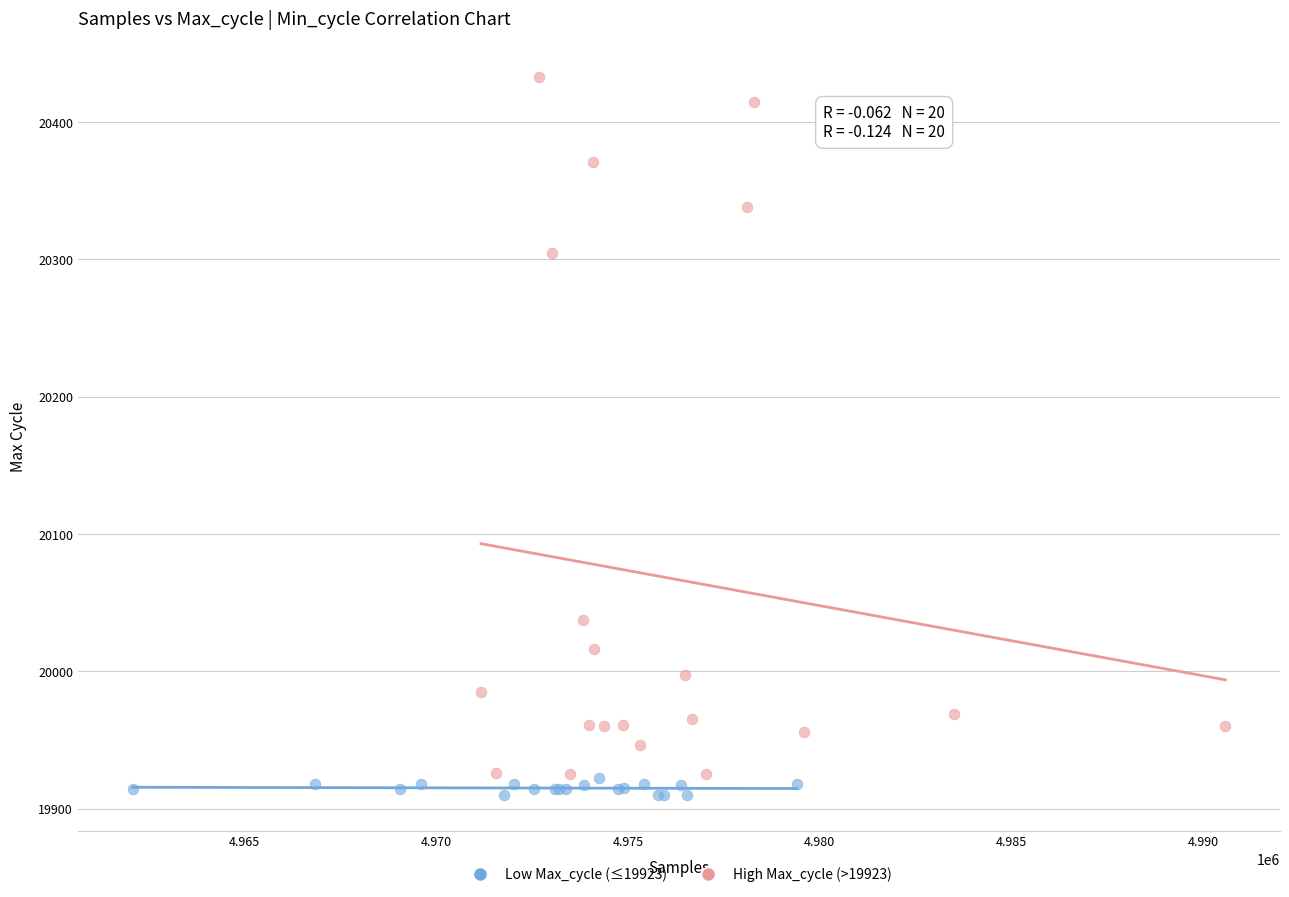

What are all the series names shown in the legend?

Low Max_cycle (≤19923), High Max_cycle (>19923)